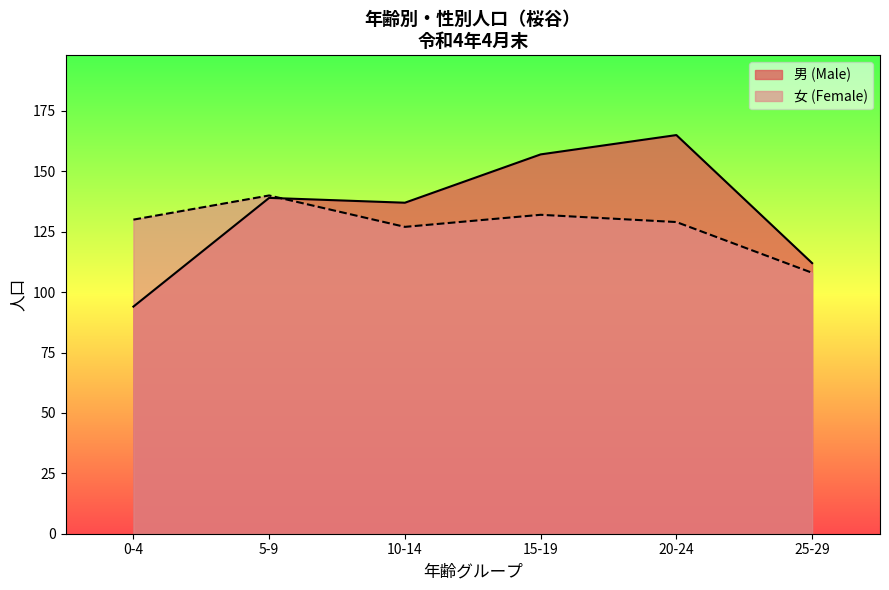

What is the difference between the maximum and second lowest values in the 女 (Female) series?

13